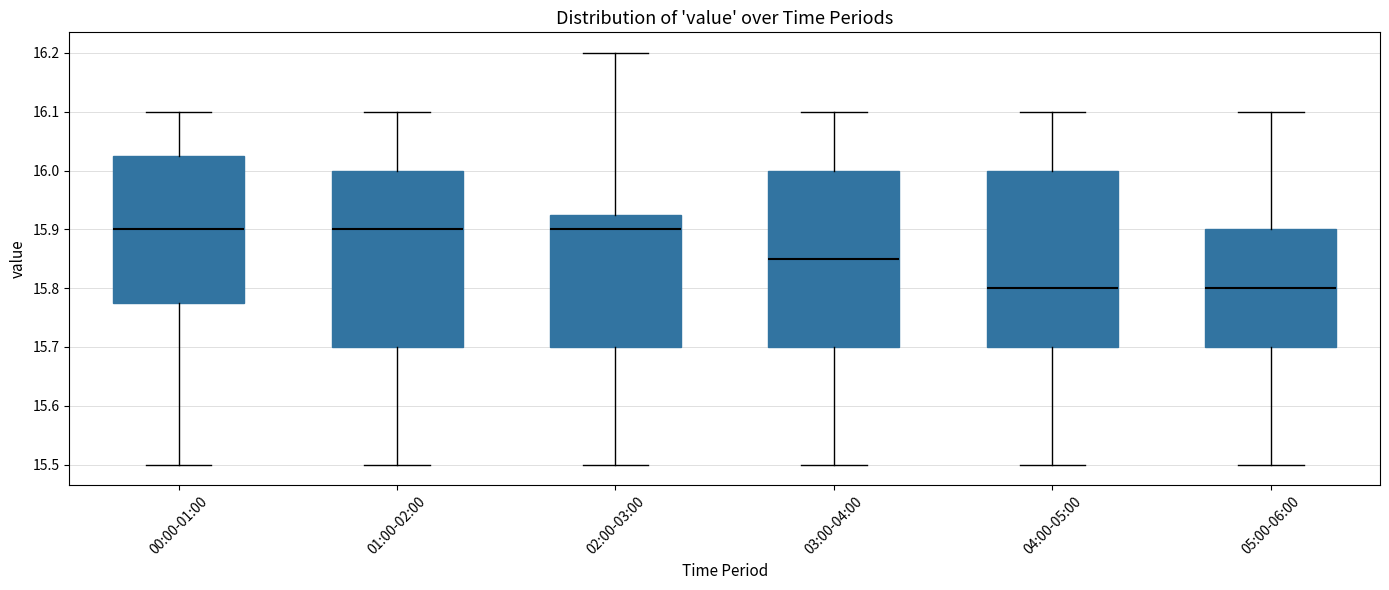

Reading left to right, transcribe this box plot: for each box, give where its median line is, the range the box spans, and where its two whiskers end, as read against the y-axis. The values are not printed on the chart, so give them approximately, as read against the axis.

00:00-01:00: median 15.90, box 15.78 to 16.03, whiskers 15.50 to 16.10
01:00-02:00: median 15.90, box 15.70 to 16.00, whiskers 15.50 to 16.10
02:00-03:00: median 15.90, box 15.70 to 15.93, whiskers 15.50 to 16.20
03:00-04:00: median 15.85, box 15.70 to 16.00, whiskers 15.50 to 16.10
04:00-05:00: median 15.80, box 15.70 to 16.00, whiskers 15.50 to 16.10
05:00-06:00: median 15.80, box 15.70 to 15.90, whiskers 15.50 to 16.10